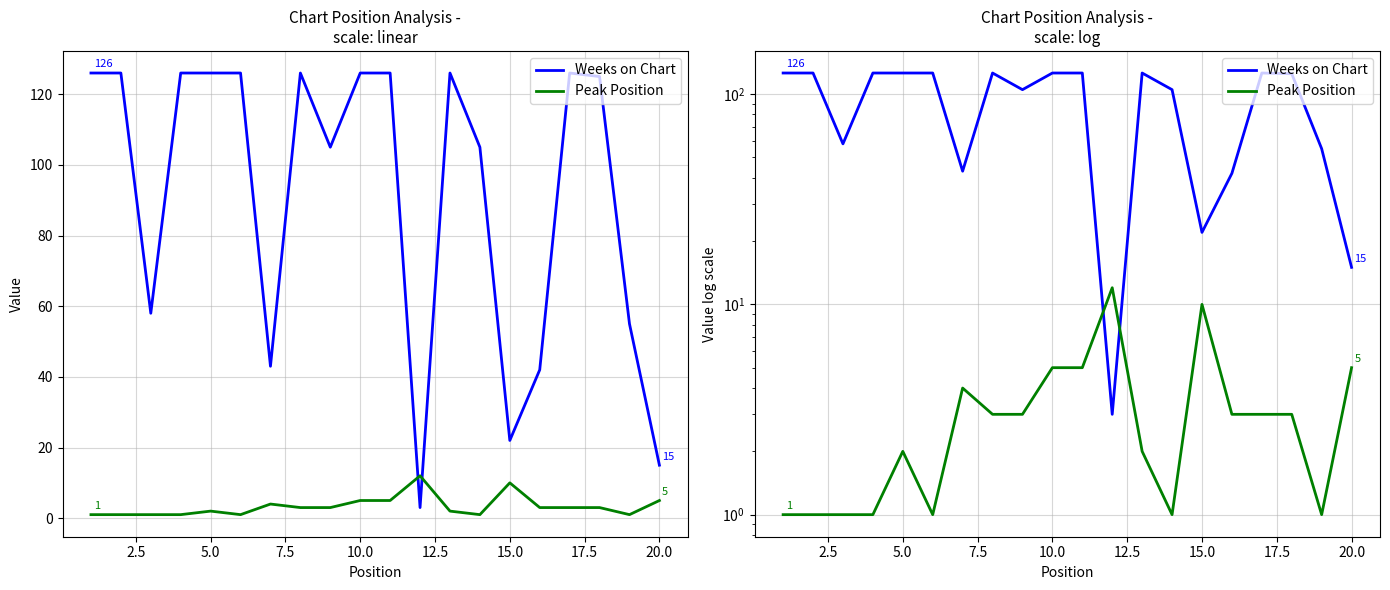

How many times do Peak Position and Weeks on Chart cross each other?

2